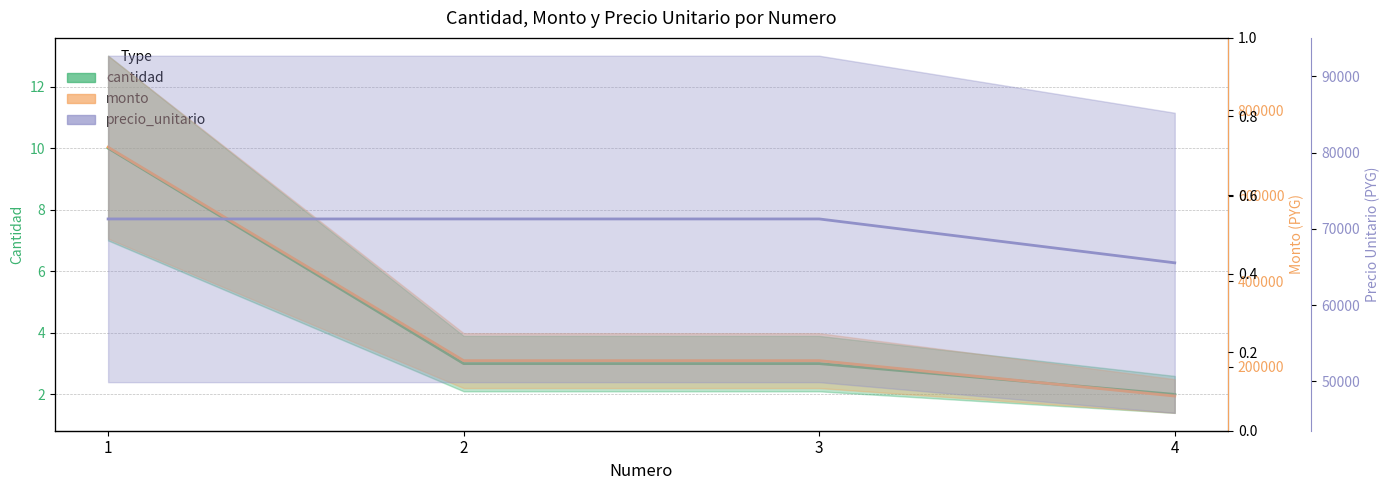

Is this an area chart (filled region under the line)?

No